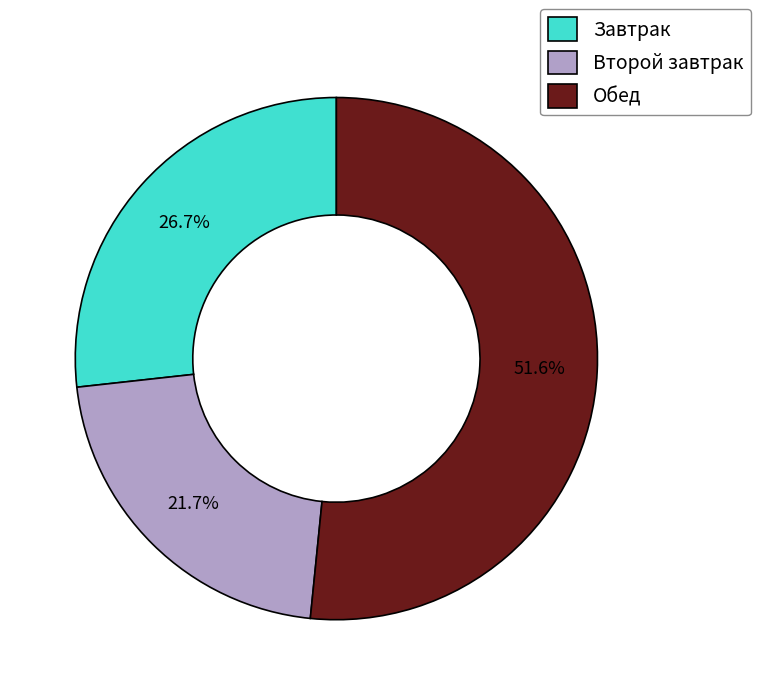

How many segments does this pie chart have?

3